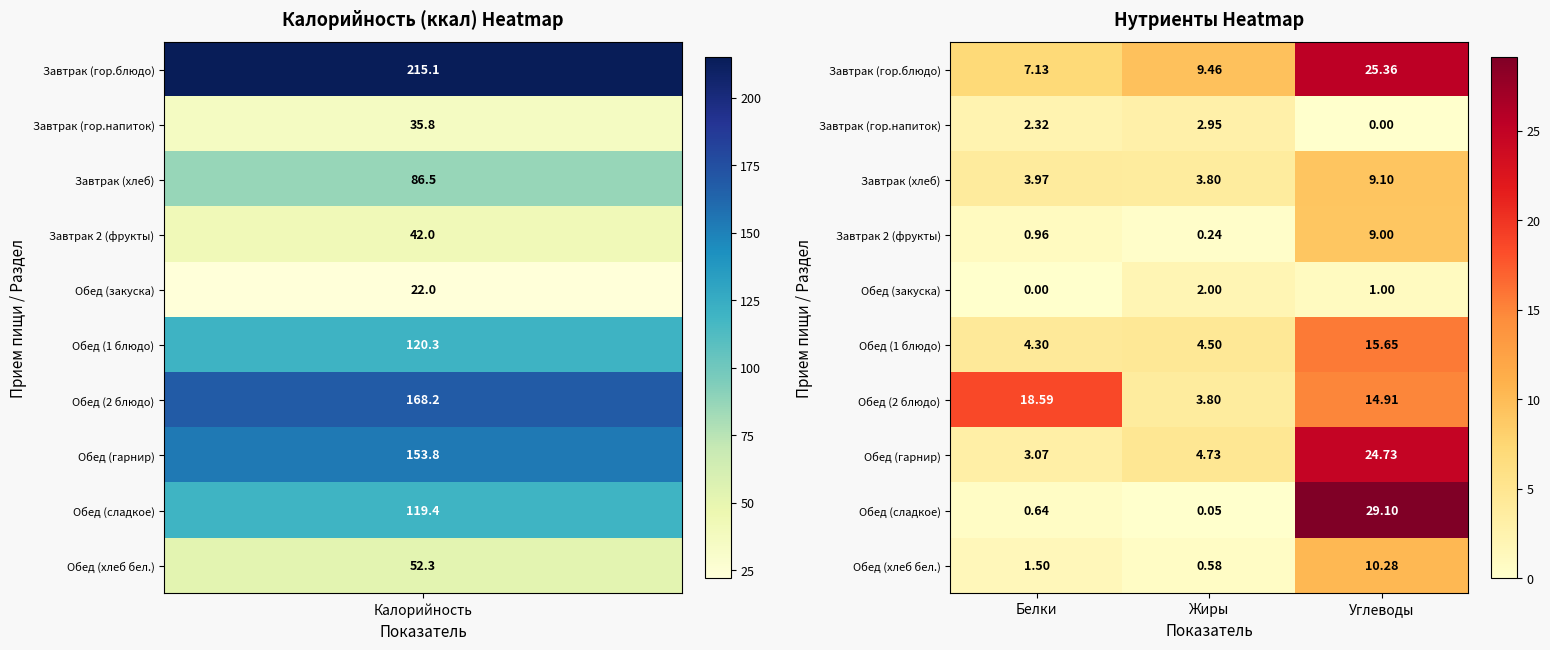

Which series has the largest range (max minus min)?

Обед (сладкое)